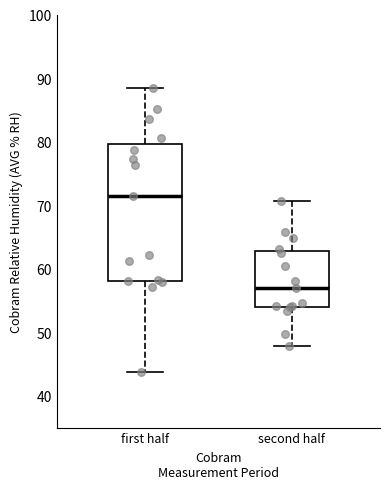

Which box is the tallest, from its lower edge to its upper edge?

first half